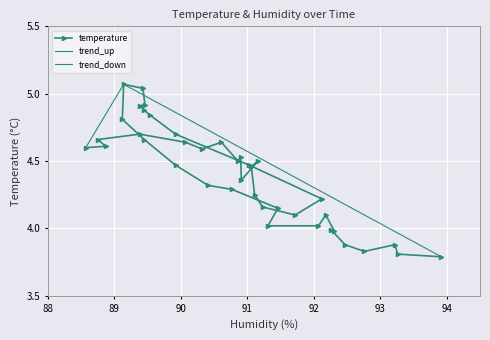

True or false: there are more than 2 points higher than both neighbors.

True